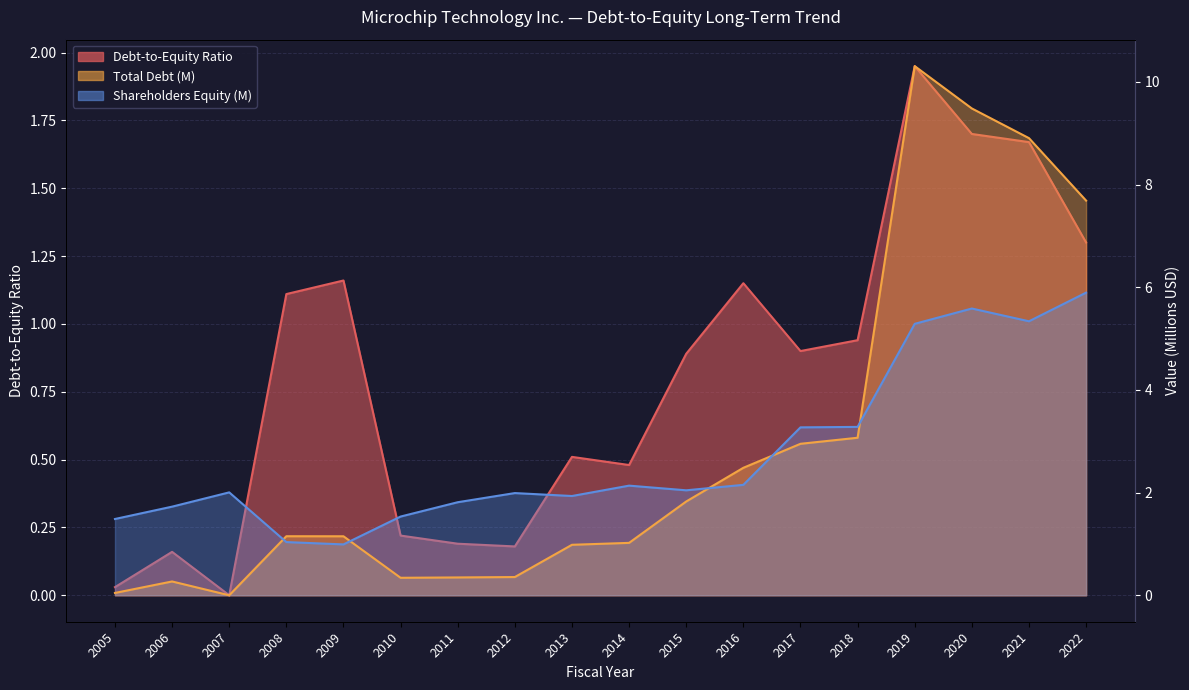

List the series in order of their peak value, lowest first.

Debt-to-Equity Ratio, Shareholders Equity (M), Total Debt (M)